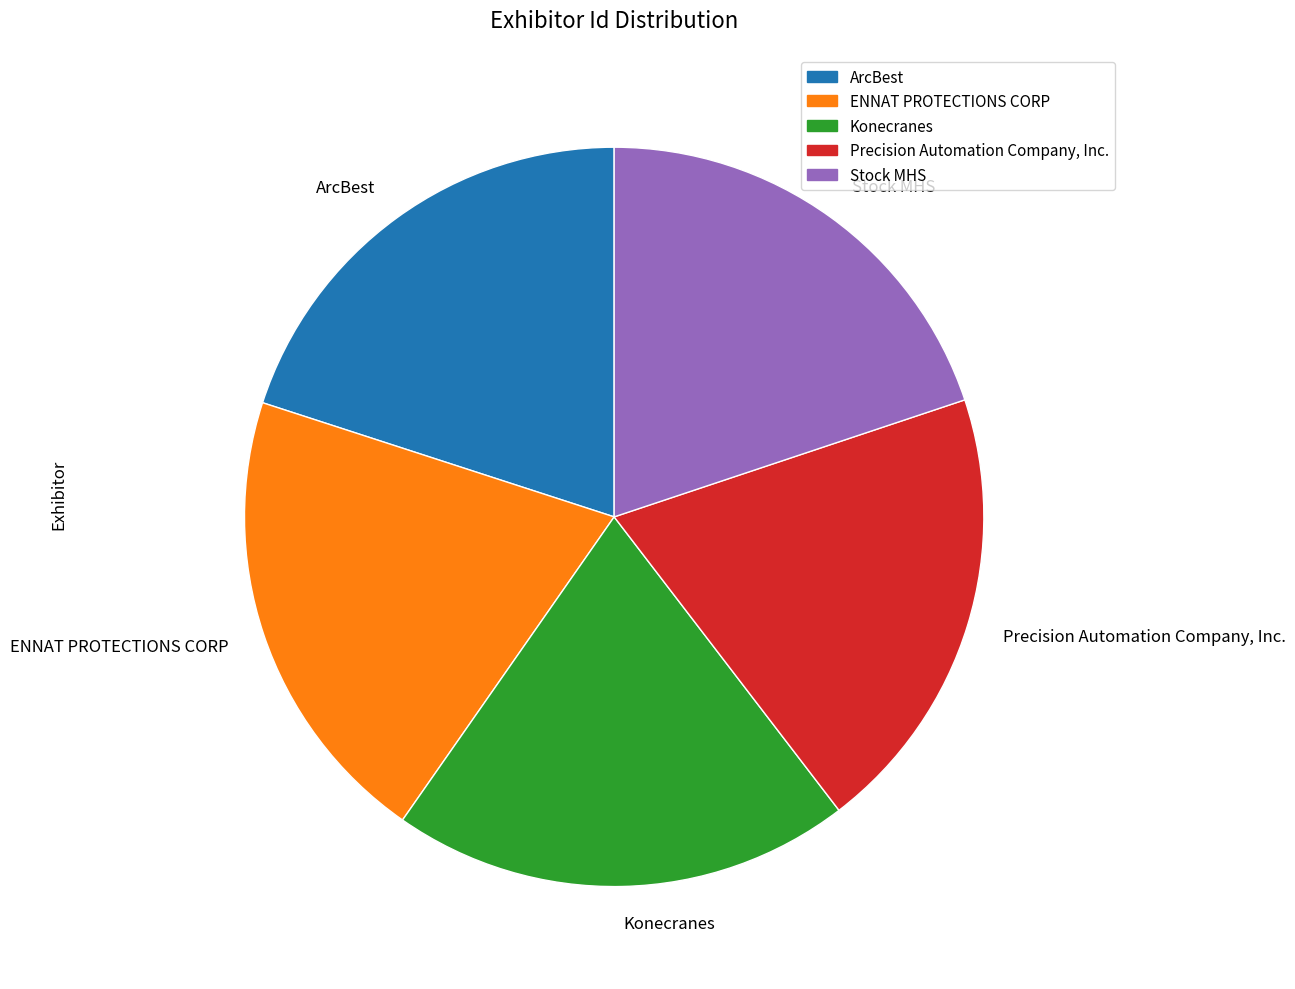

Approximately how many times larger is the value at ENNAT PROTECTIONS CORP compared to Konecranes?

1.0